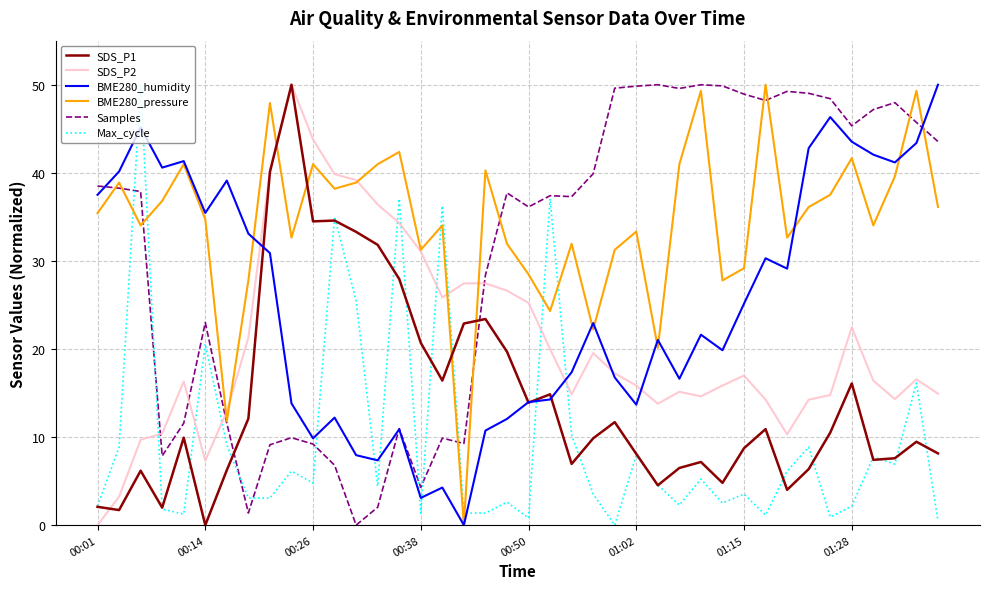

What is the maximum value shown in the chart?

50.0